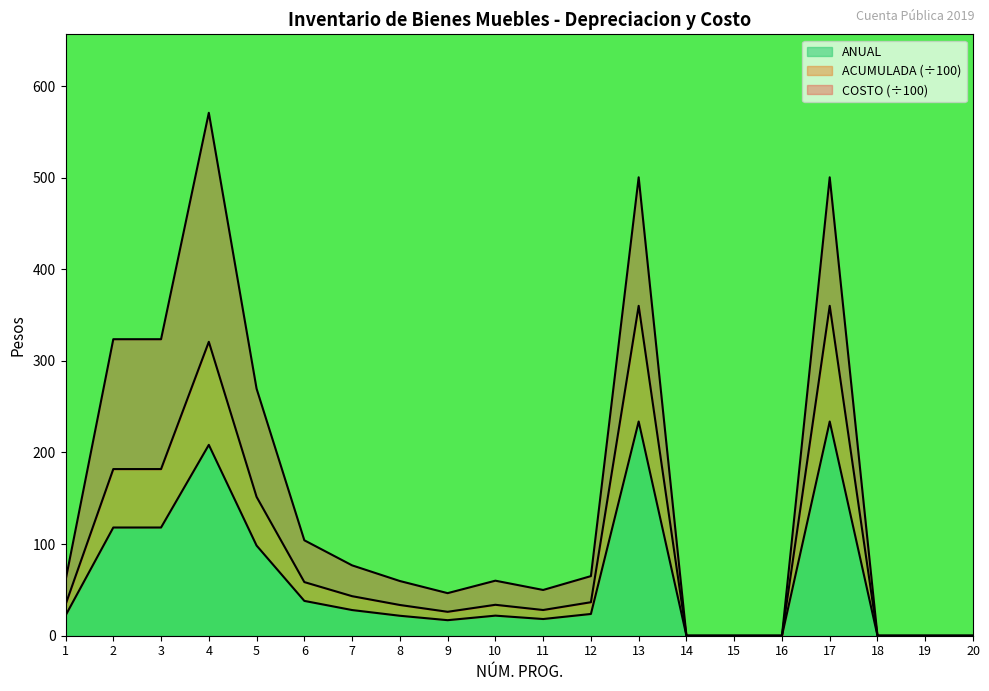

The value of ANUAL at 17 is 233.8. True or false?

True